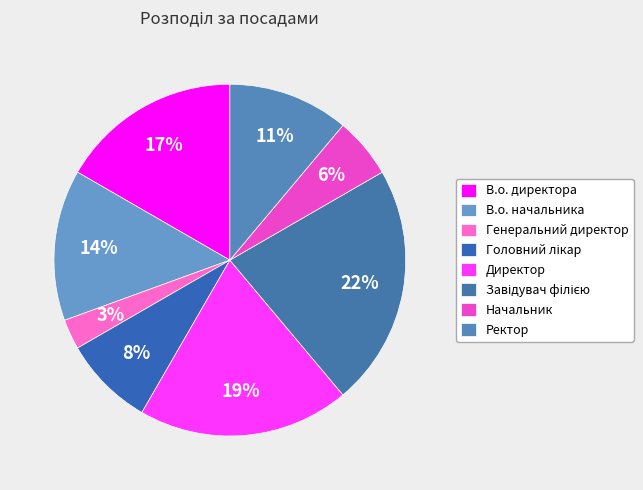

How many slices are in this pie chart?

8